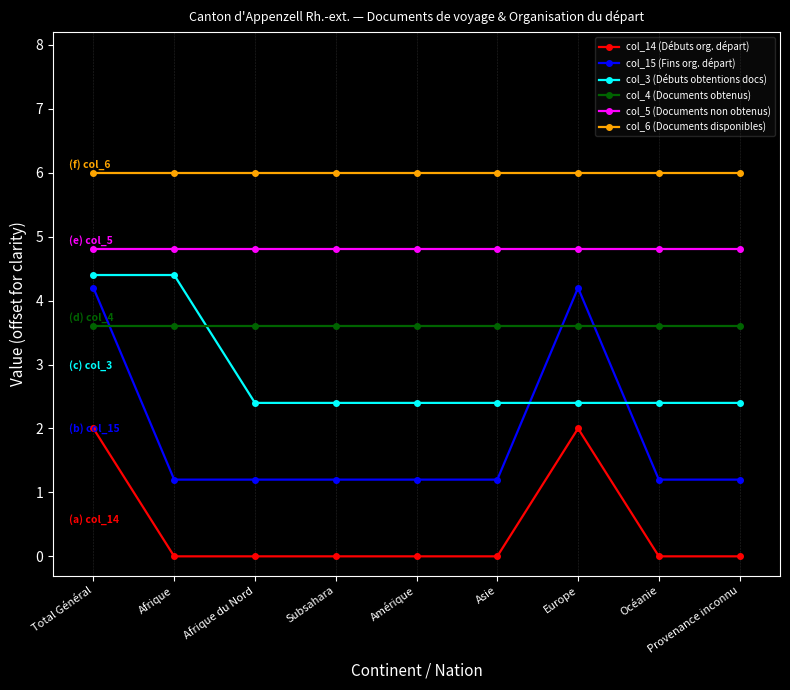

The value of col_5 (Documents non obtenus) at Total Général is 3.1. True or false?

False